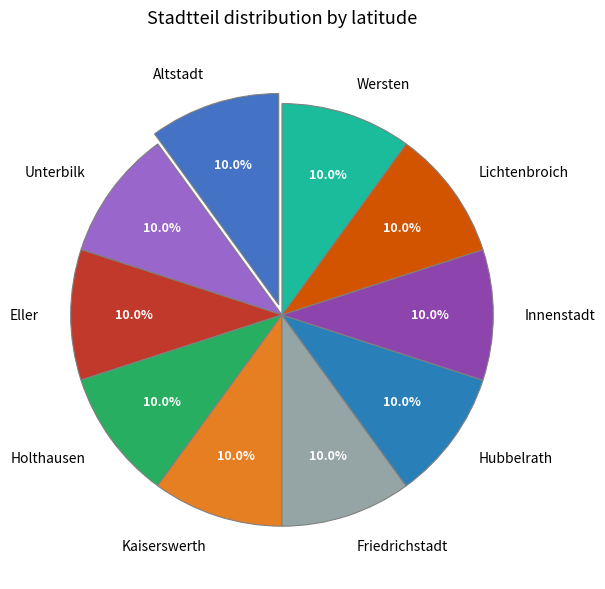

Is it true that Innenstadt is 10% of the pie?

True